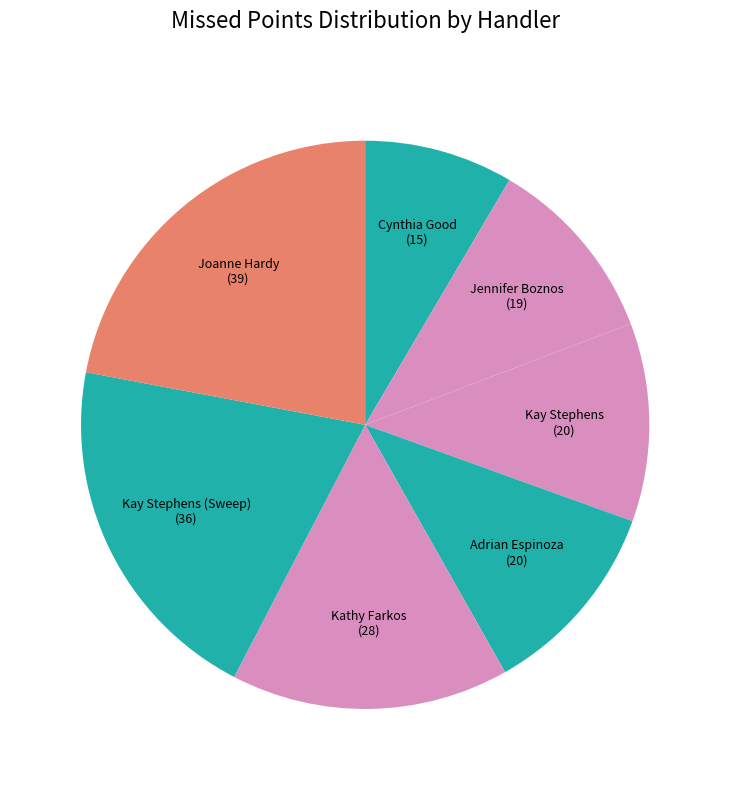

How many slices are in this pie chart?

7